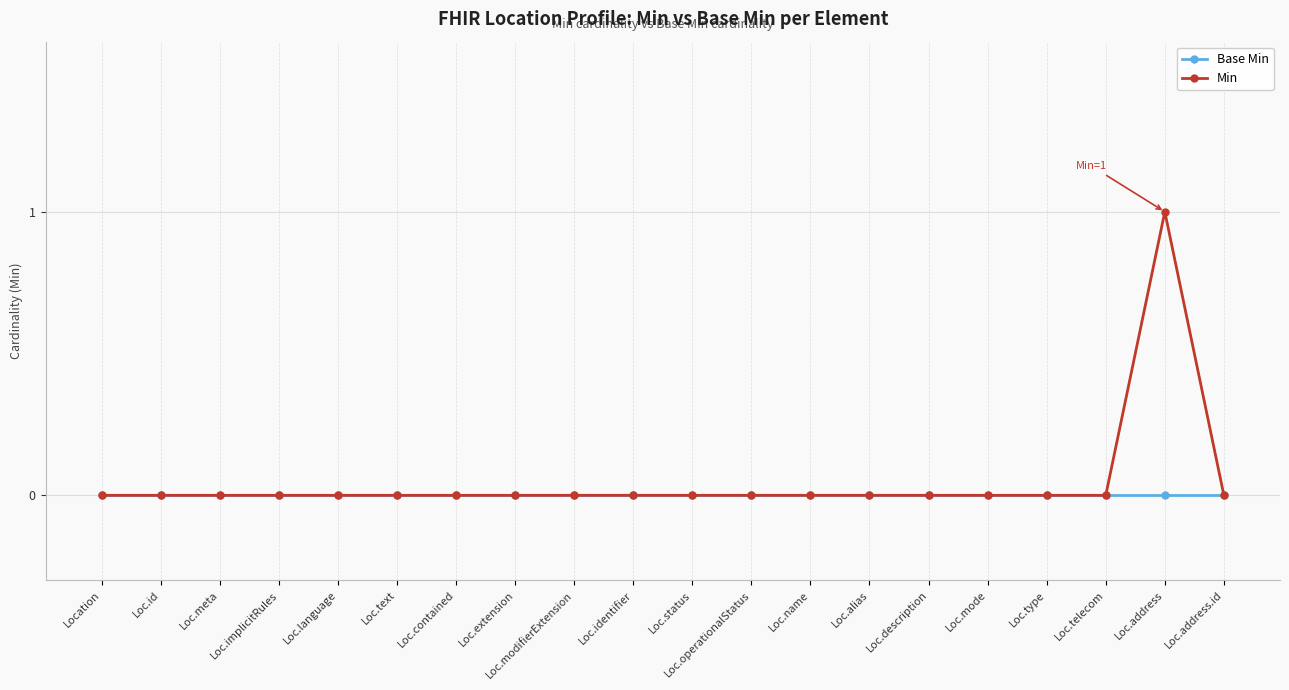

Which series has the widest spread of values?

Min